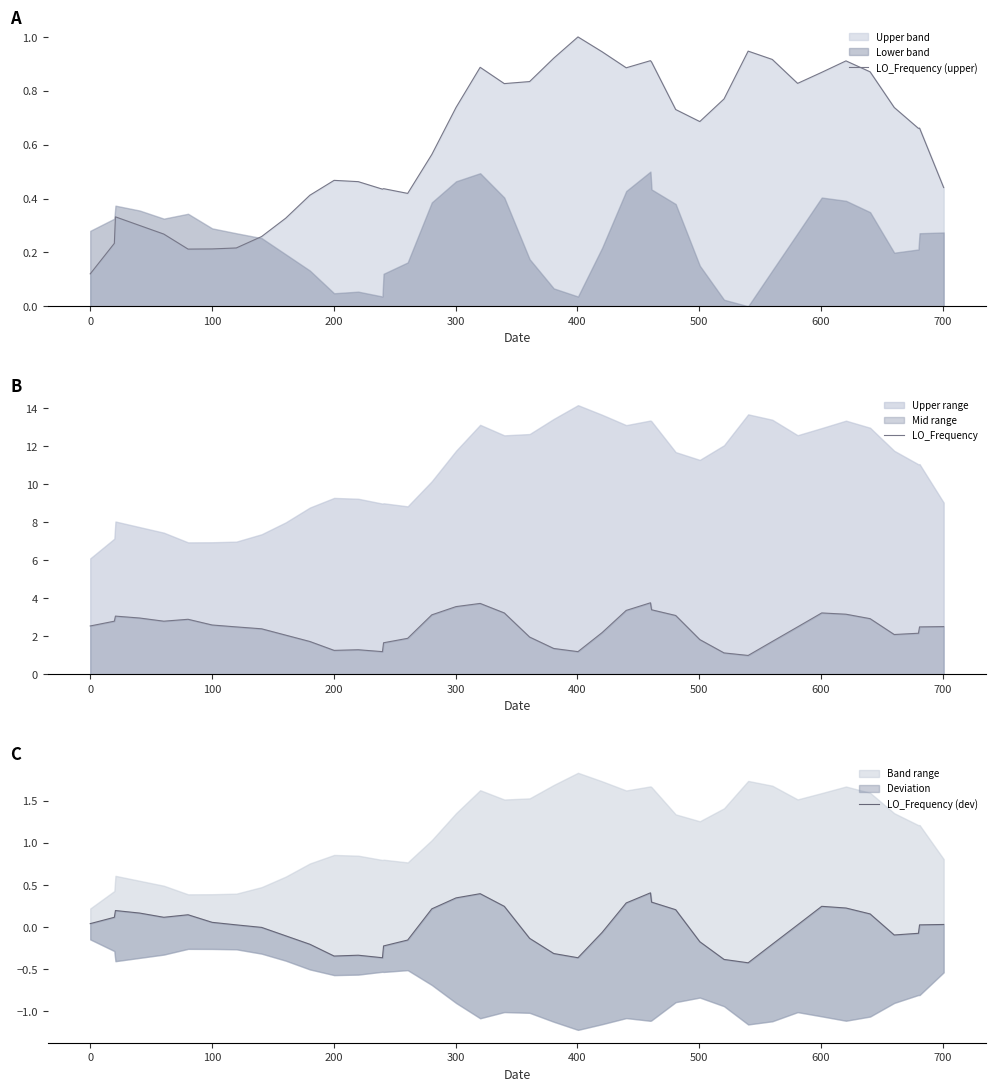

What is the difference between the maximum and second lowest values in the LO_Frequency (dev) series?

0.8